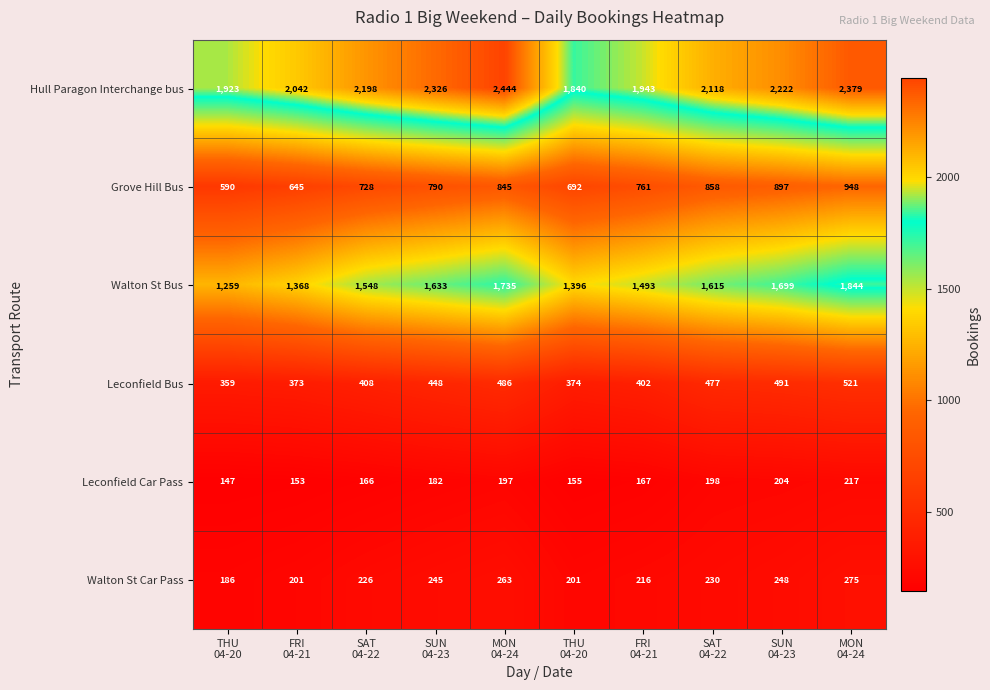

How many values in the Walton St Bus series are below 1615?

5